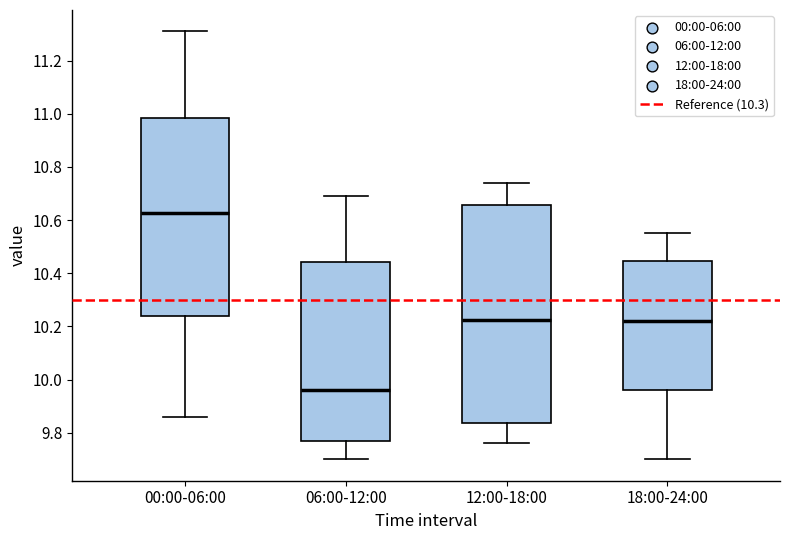

Where does the median line of the box for 12:00-18:00 sit on the y-axis? The values are not printed on the chart, so give them approximately, as read against the axis.

10.22